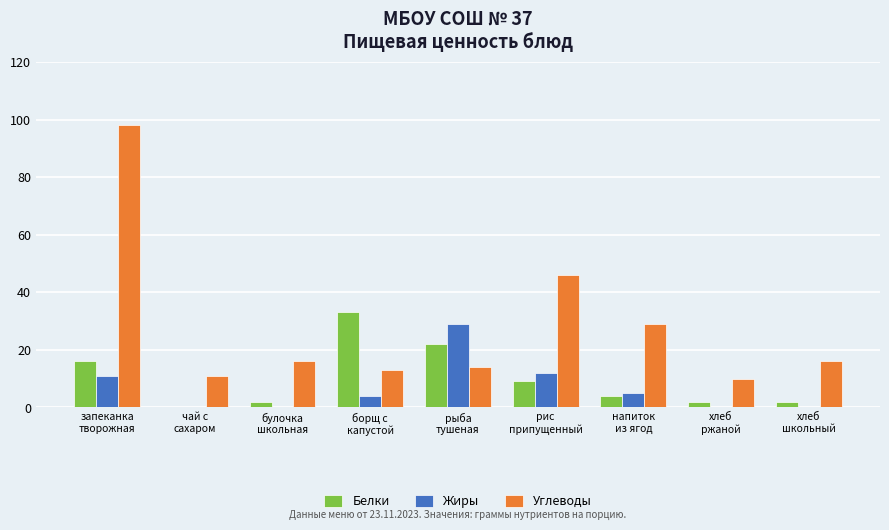

What is the sum of all Жиры values?

61